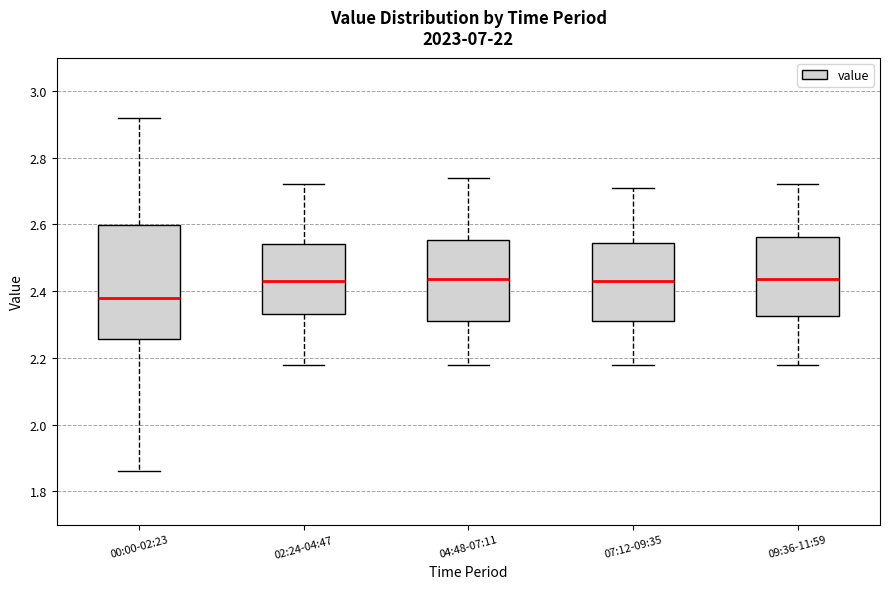

Where does the upper whisker of the box for 04:48-07:11 end on the y-axis? The values are not printed on the chart, so give them approximately, as read against the axis.

2.74